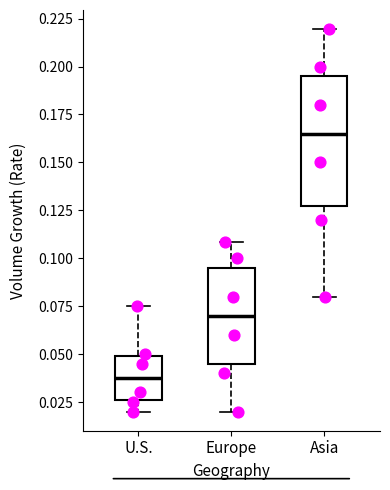

Where is the lower edge of the box for U.S. on the y-axis? The values are not printed on the chart, so give them approximately, as read against the axis.

0.025